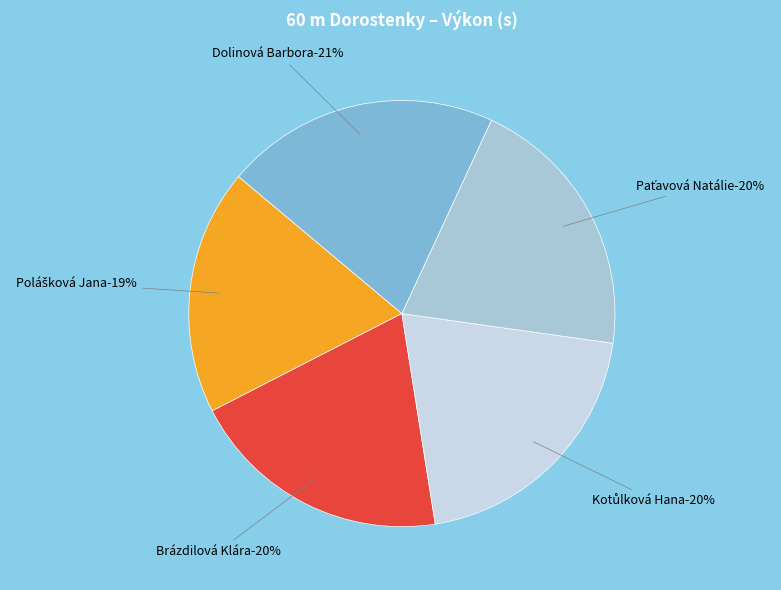

What percentage is the Kotůlková Hana slice, to the nearest percent?

20%